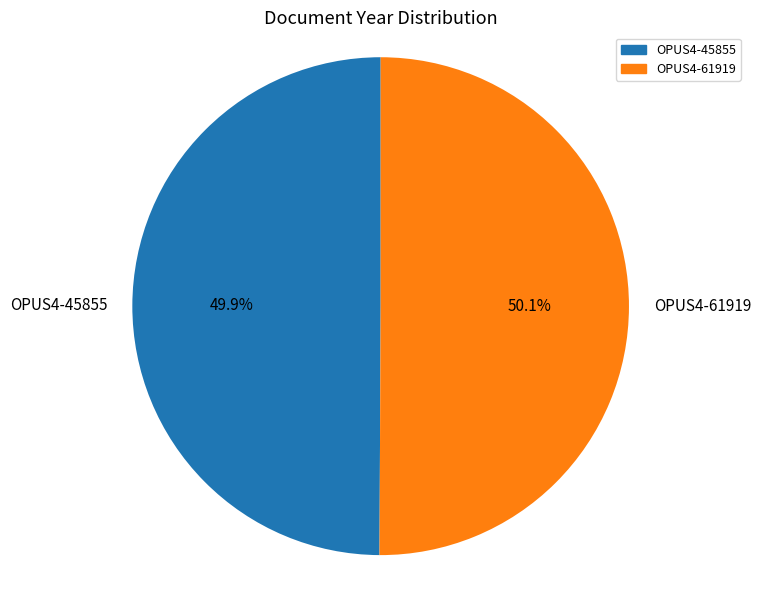

To the nearest percent, what percentage of the pie is OPUS4-61919?

50%